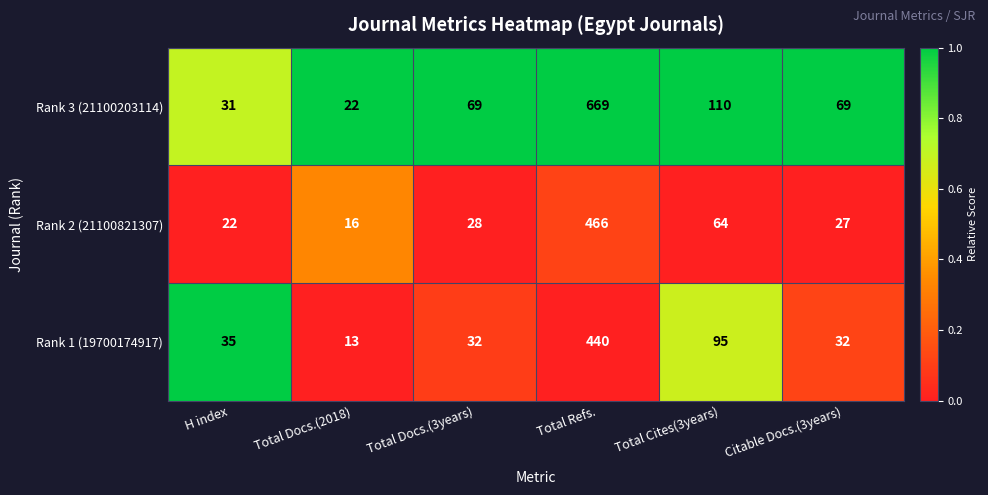

What is the difference between the highest and lowest values at H index?

13